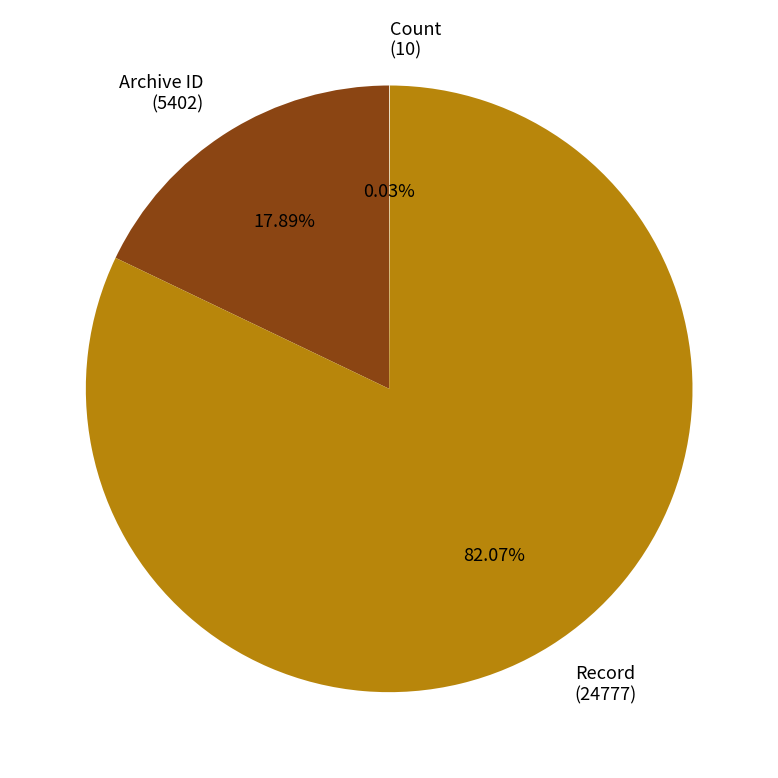

Does any single category account for the majority?

Yes